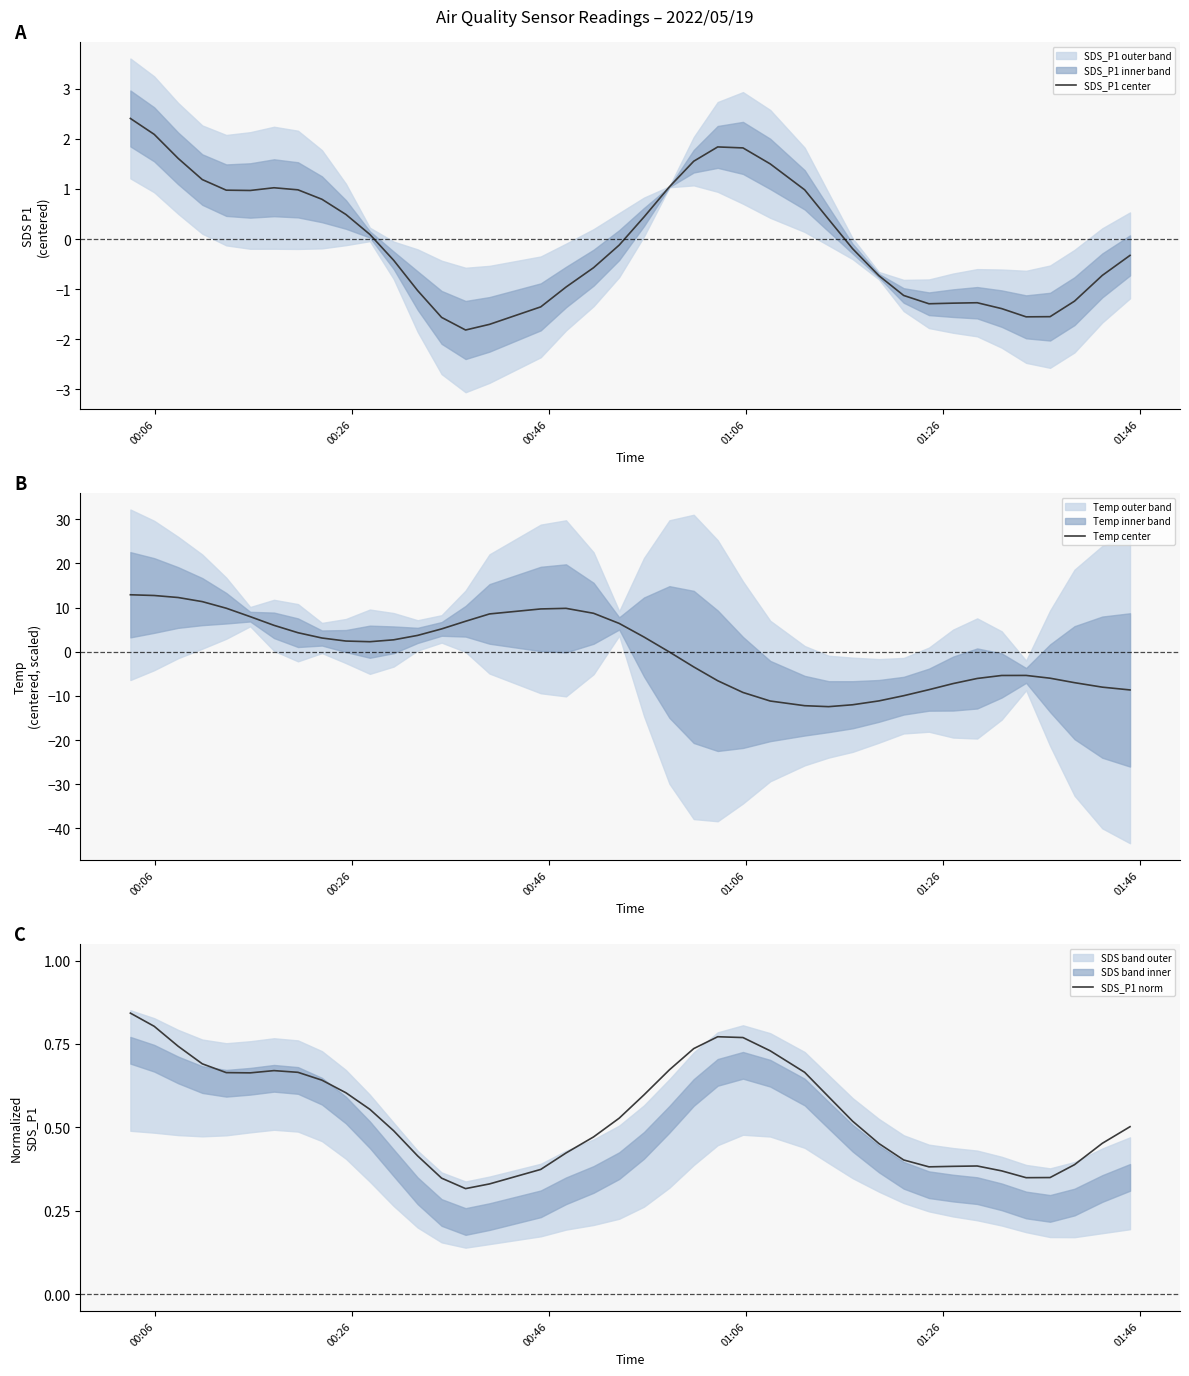

In SDS_P1 center, how many points are higher than both neighbors (excluding endpoints)?

3